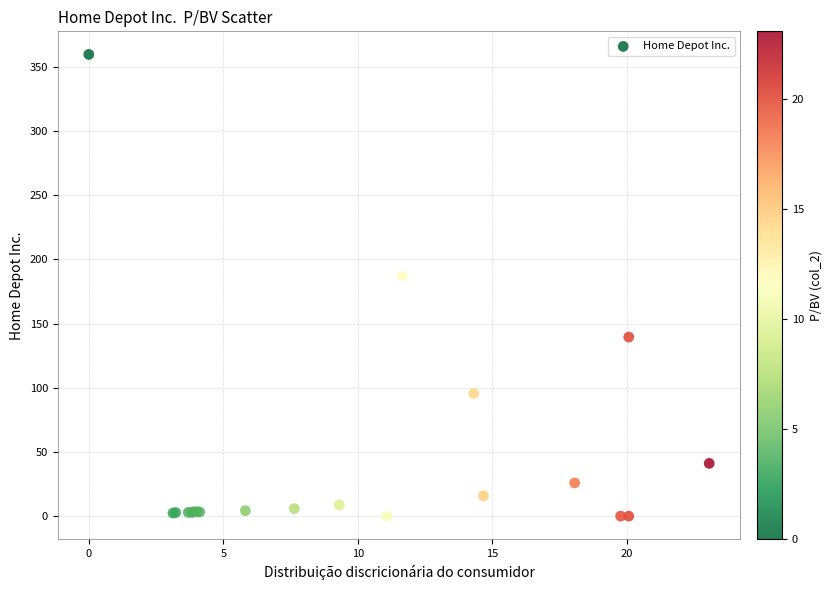

What Y value in the scatter plot is closest to 179?

187.1